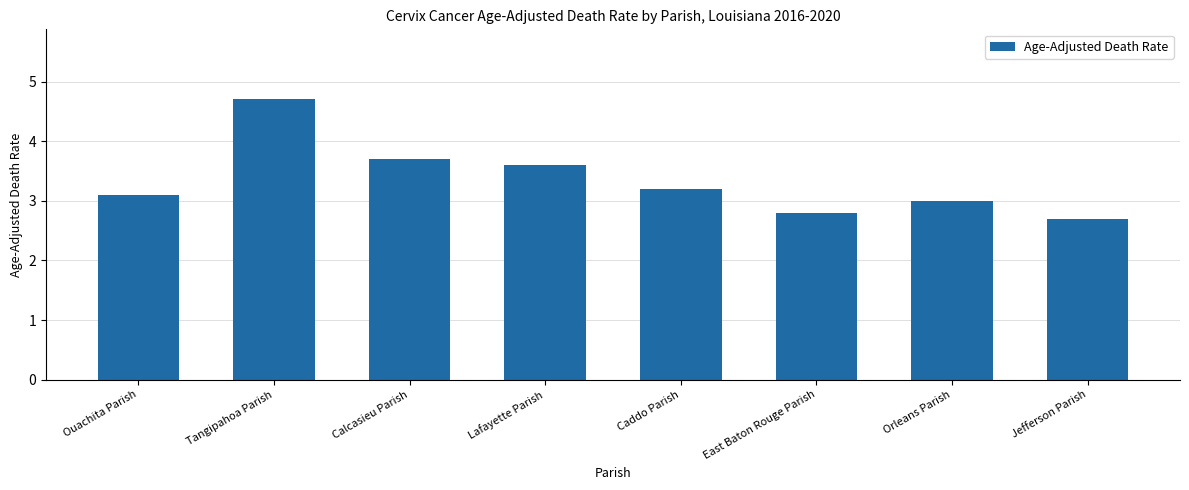

List the labels in order of value, smallest first.

Jefferson Parish, East Baton Rouge Parish, Orleans Parish, Ouachita Parish, Caddo Parish, Lafayette Parish, Calcasieu Parish, Tangipahoa Parish